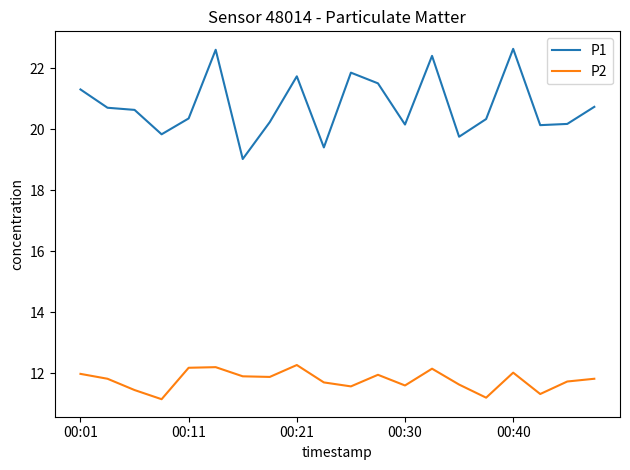

Which series has the widest spread of values?

P1